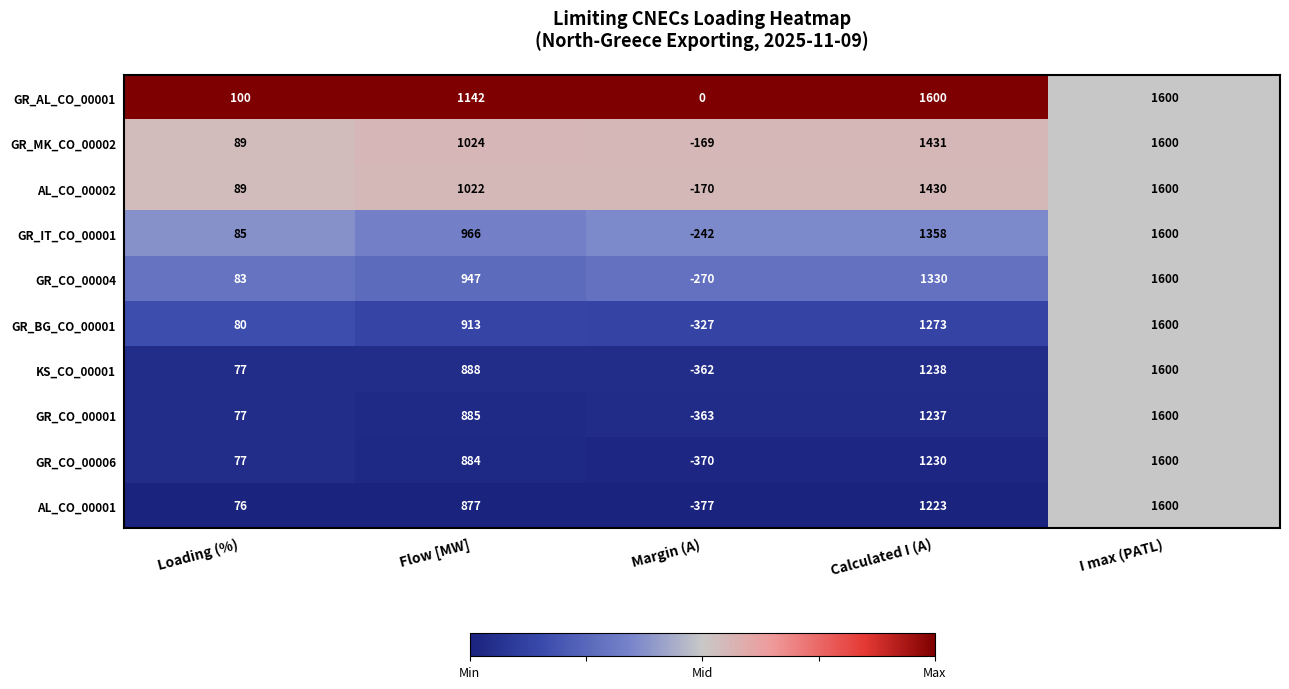

What is the difference between the highest and lowest values at Calculated I (A)?

377